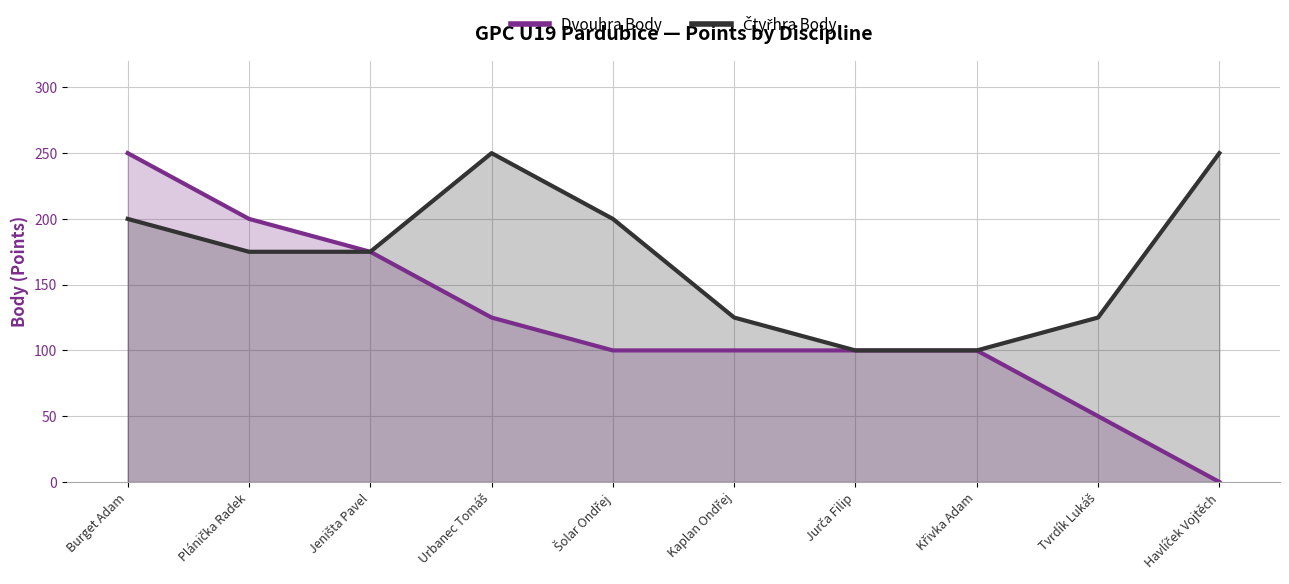

What is the label of the 9th point from the right?

Plánička Radek